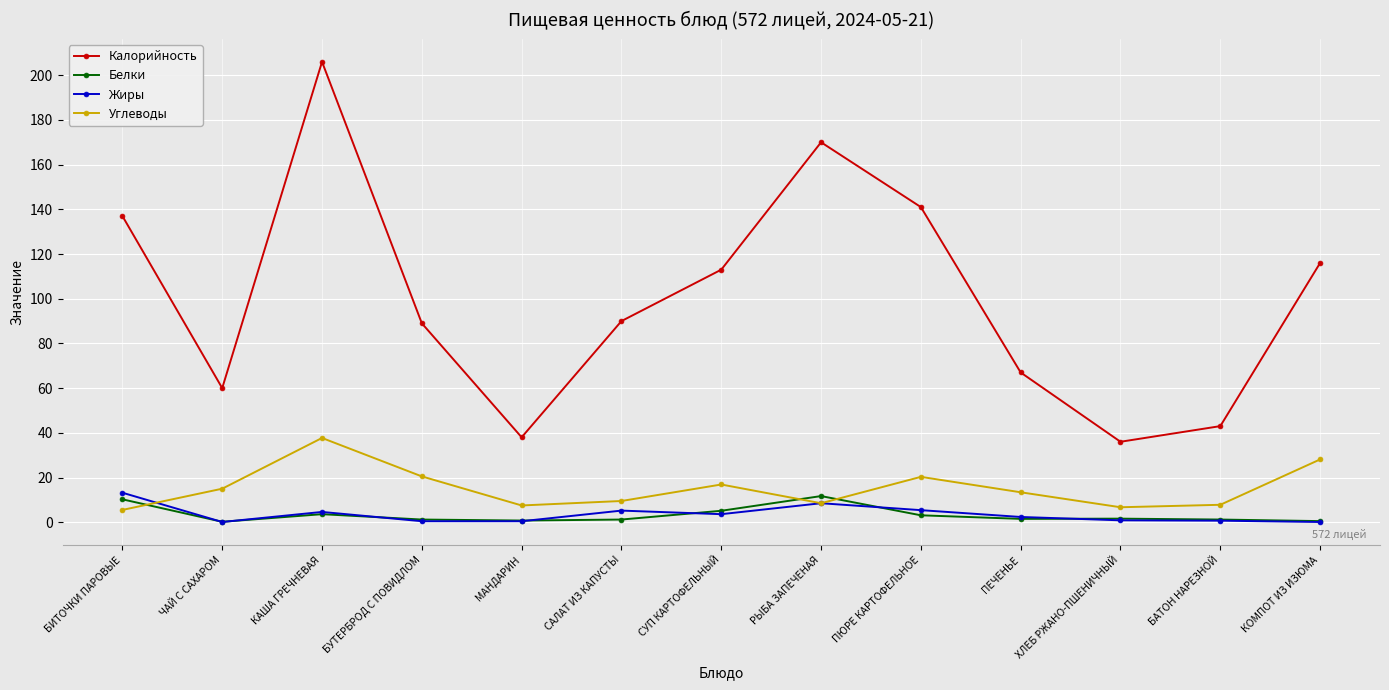

How many data points in Жиры are above 2?

7